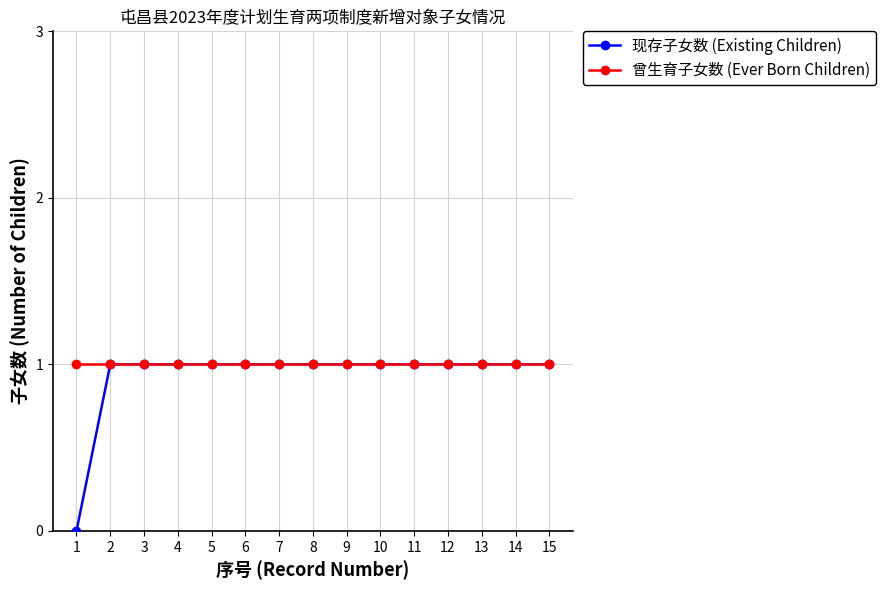

Reading left to right, transcribe all the data shown in this chart.

现存子女数 (Existing Children): 1=0	2=1	3=1	4=1	5=1	6=1	7=1	8=1	9=1	10=1	11=1	12=1	13=1	14=1	15=1
曾生育子女数 (Ever Born Children): 1=1	2=1	3=1	4=1	5=1	6=1	7=1	8=1	9=1	10=1	11=1	12=1	13=1	14=1	15=1